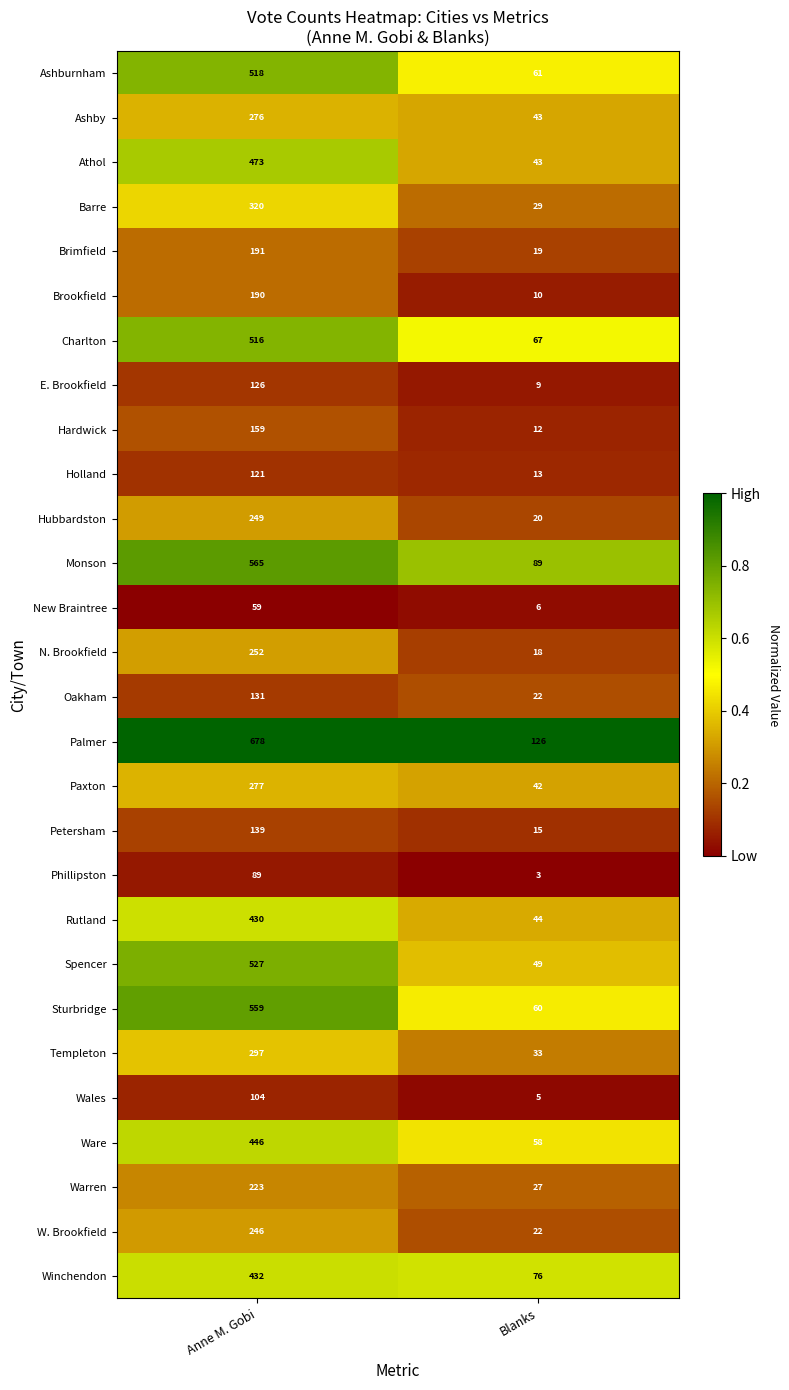

Which series has the largest total across all categories?

Palmer